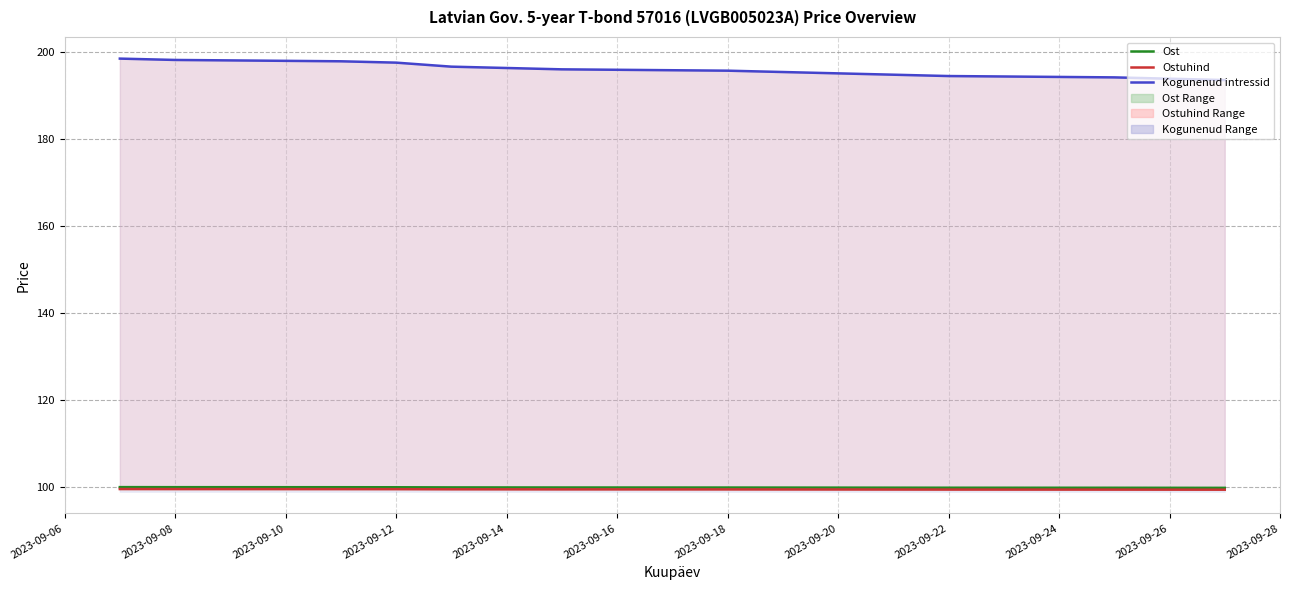

How many lines are shown in the chart?

3